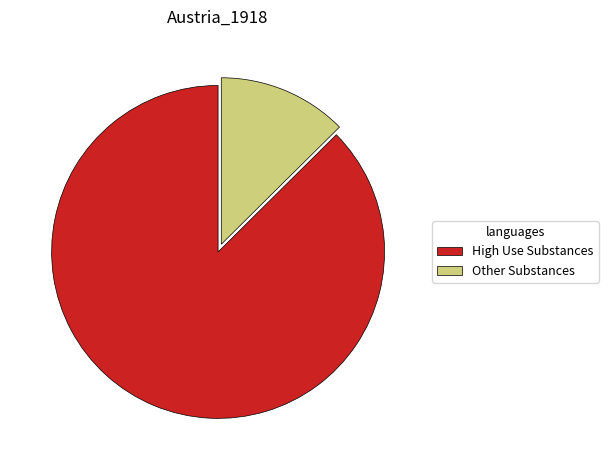

Rank the categories by value from lowest to highest.

Other Substances, High Use Substances